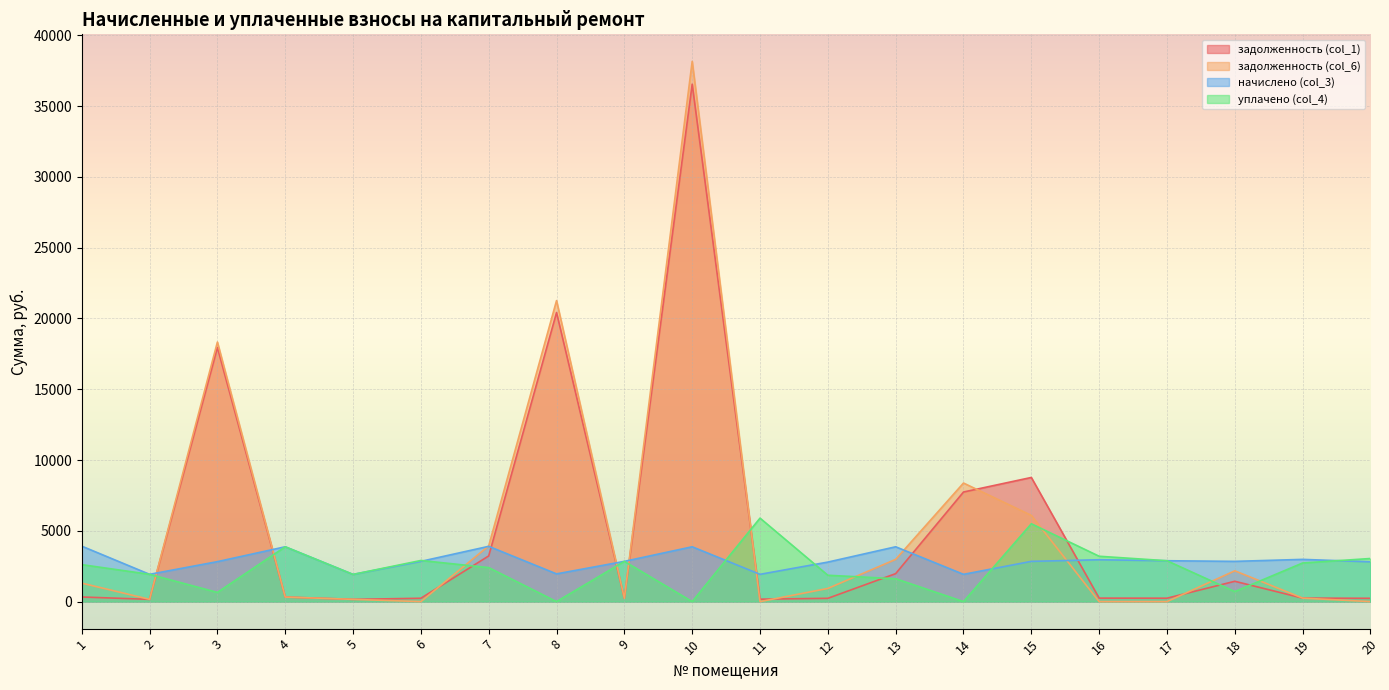

After their last crossing, which series has the higher values: уплачено (col_4) or задолженность (col_1)?

уплачено (col_4)